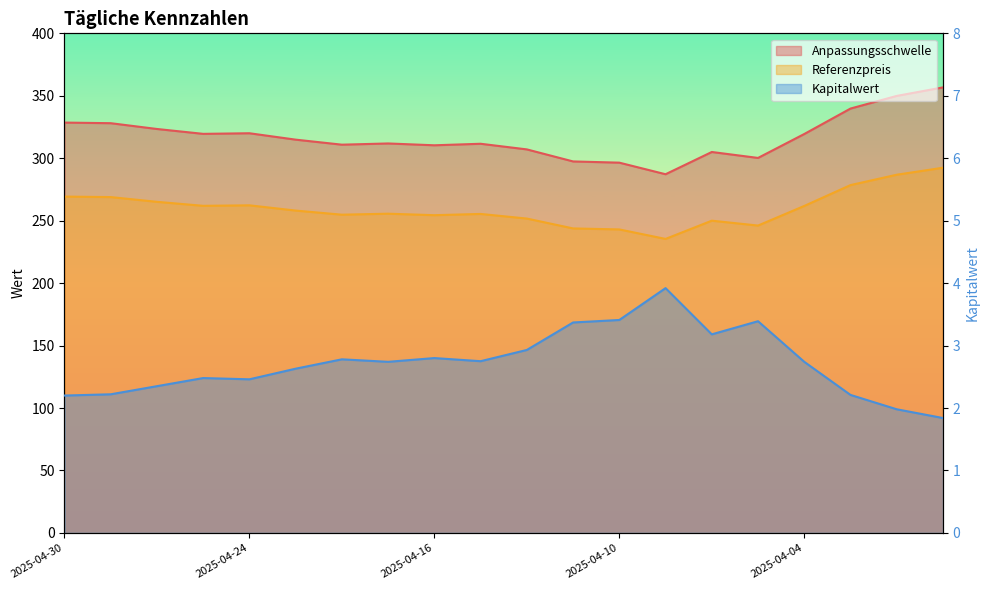

How many values in the Kapitalwert series are below 2?

2